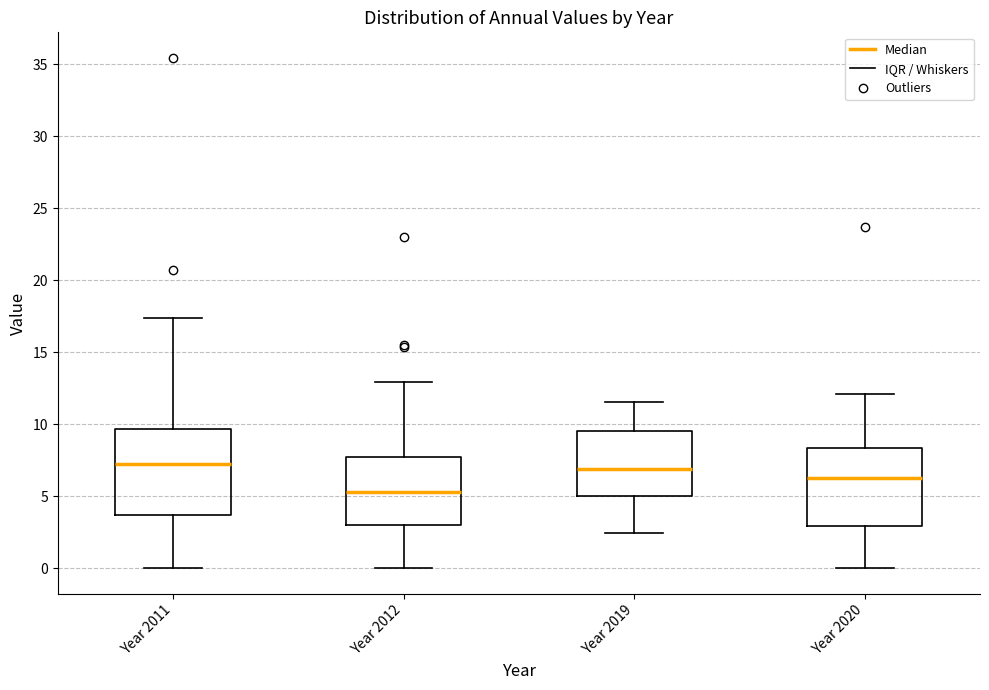

Reading left to right, read every box against the y-axis: the position of its median line, the range the box covers, and the ends of its whiskers. The values are not printed on the chart, so give them approximately, as read against the axis.

Year 2011: median 7.0, box 3.5 to 9.5, whiskers 0.0 to 17.5
Year 2012: median 5.5, box 3.0 to 7.5, whiskers 0.0 to 13.0
Year 2019: median 7.0, box 5.0 to 9.5, whiskers 2.5 to 11.5
Year 2020: median 6.5, box 3.0 to 8.5, whiskers 0.0 to 12.0